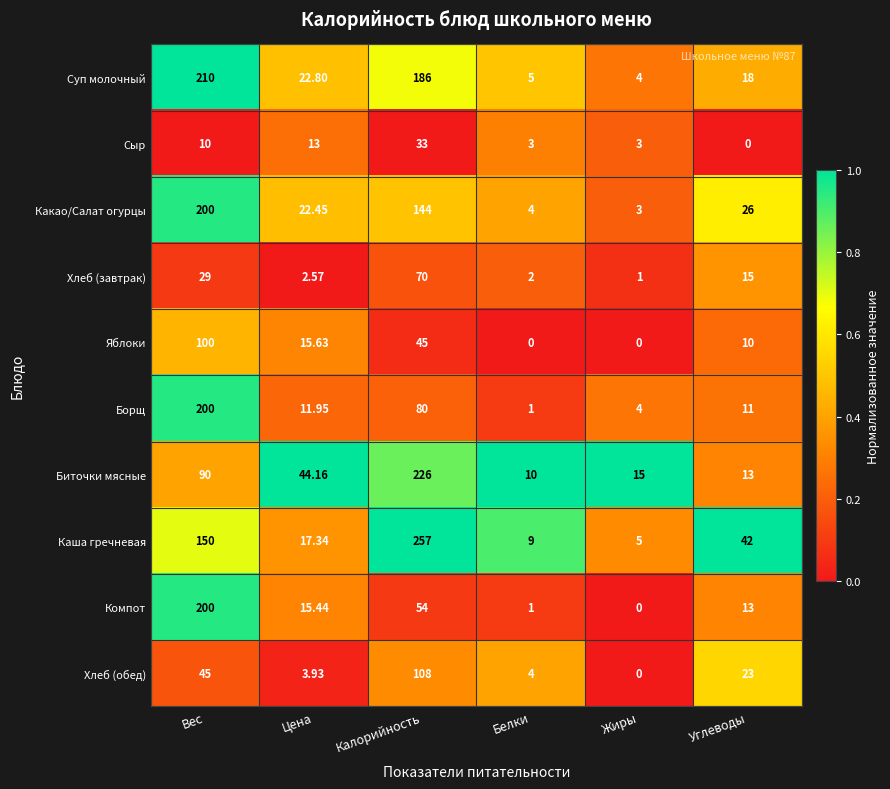

At Калорийность, list the series in order from smallest to largest.

Сыр, Яблоки, Компот, Хлеб (завтрак), Борщ, Хлеб (обед), Какао/Салат огурцы, Суп молочный, Биточки мясные, Каша гречневая